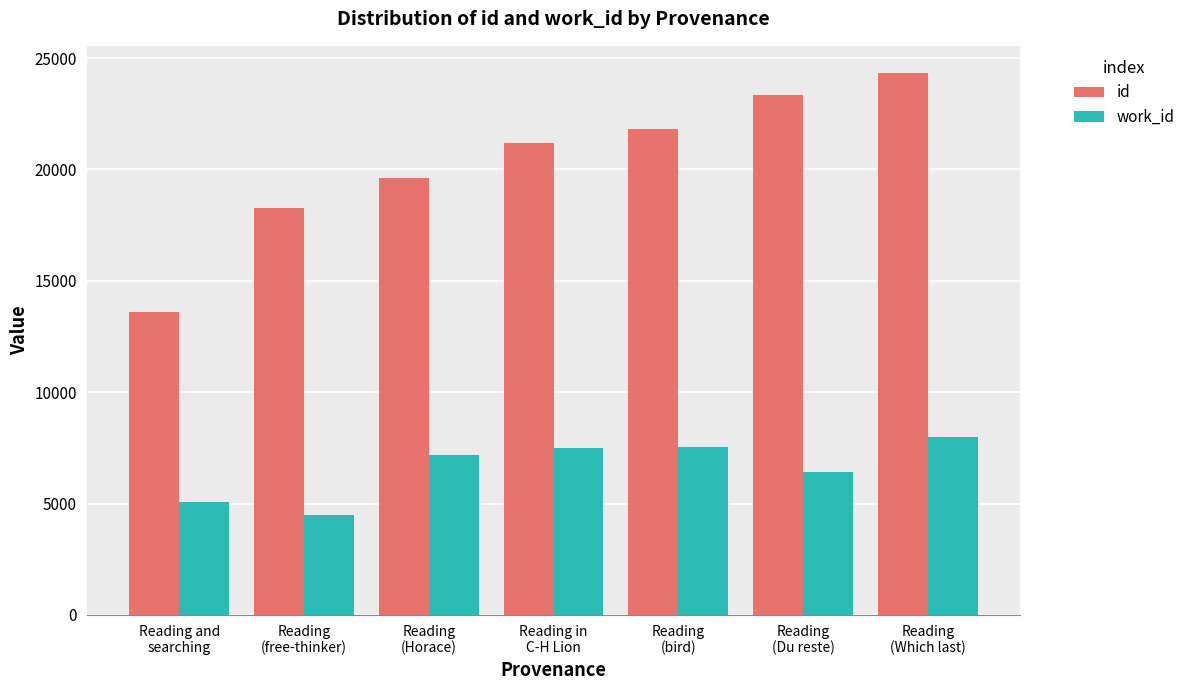

Which series has the largest total across all categories?

id